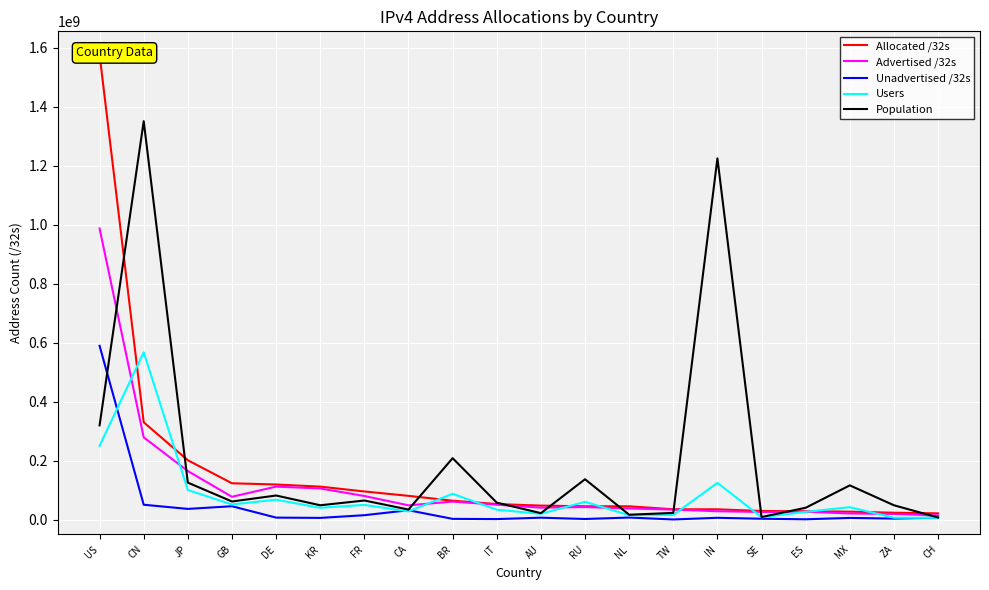

Which series has the largest total across all categories?

Population